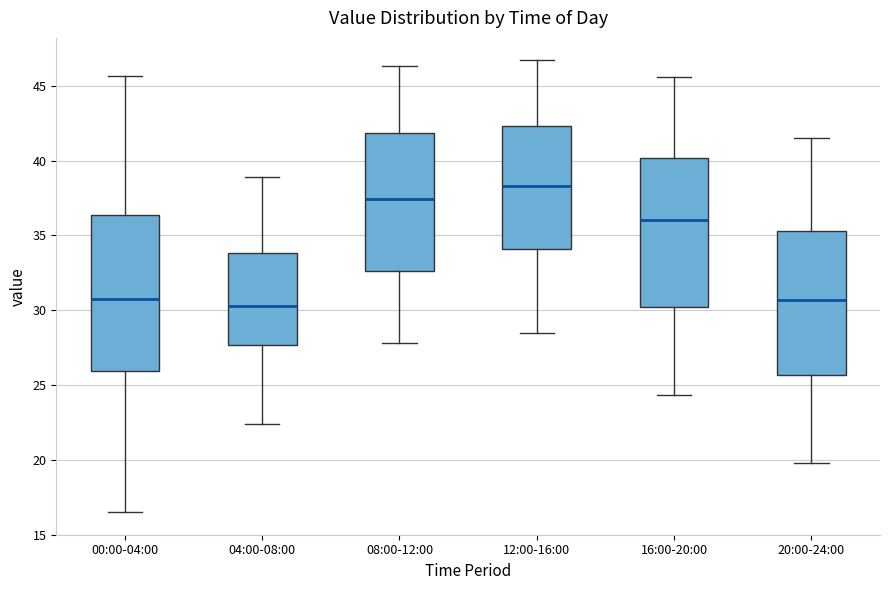

Where does the lower whisker of the box for 20:00-24:00 end on the y-axis? The values are not printed on the chart, so give them approximately, as read against the axis.

20.0